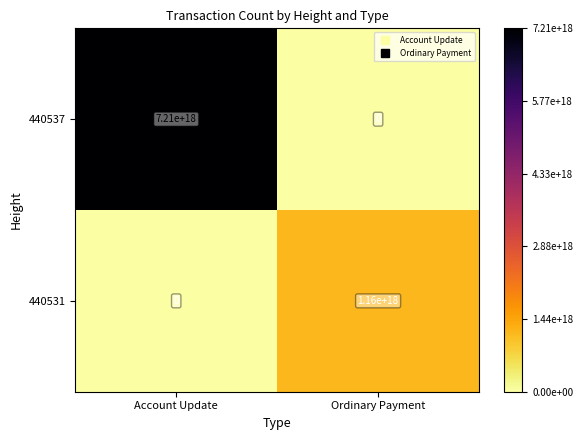

Rank the series by their average value, from highest to lowest.

440537, 440531